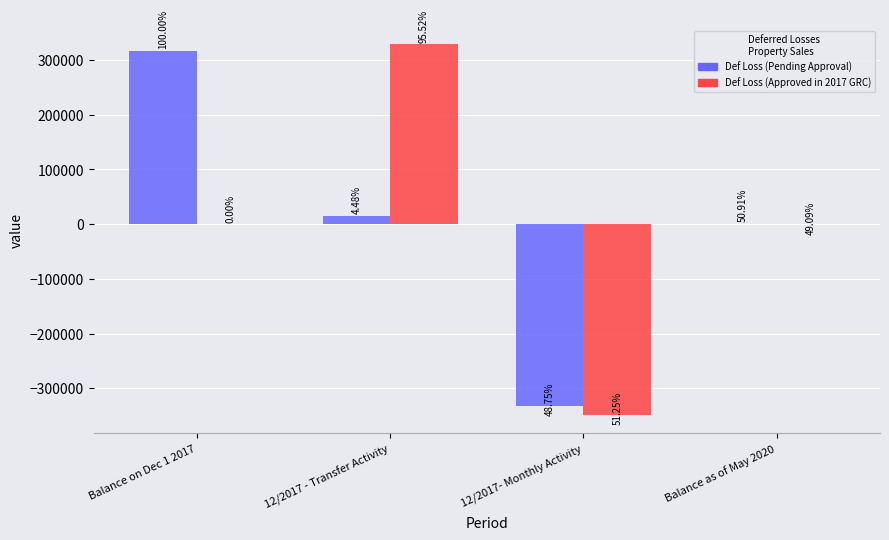

What are all the series names shown in the legend?

Def Loss (Pending Approval), Def Loss (Approved in 2017 GRC)